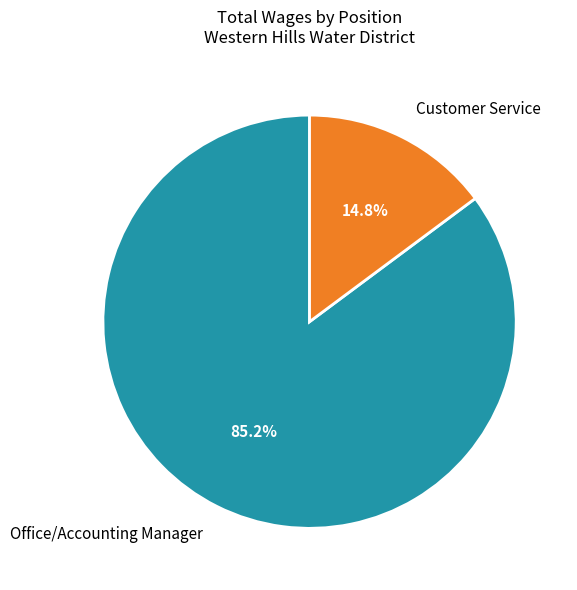

How many segments does this pie chart have?

2